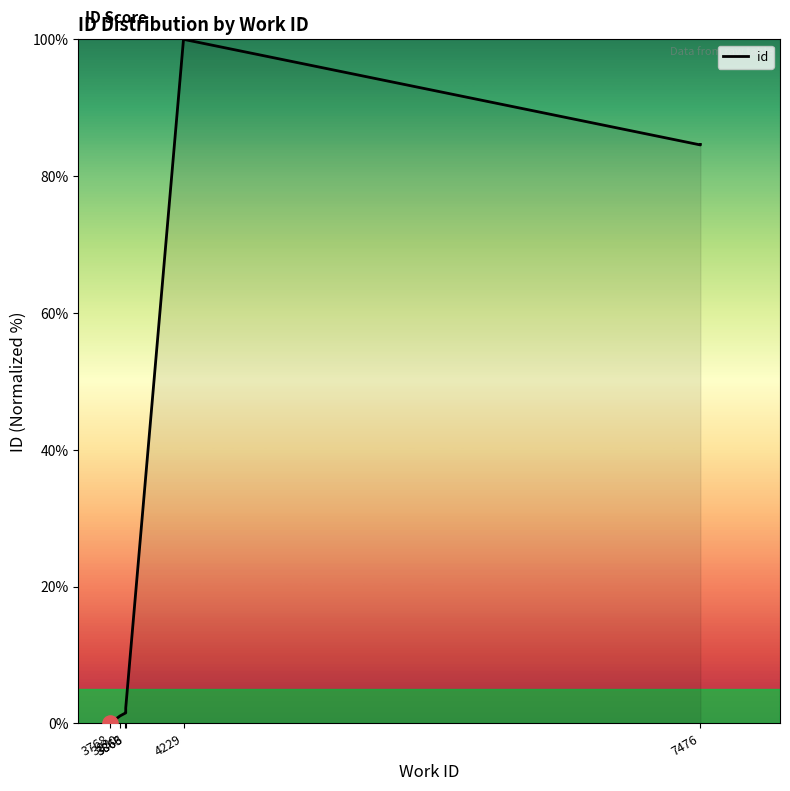

What is the change in value from 3866 to 7476?

+82.3